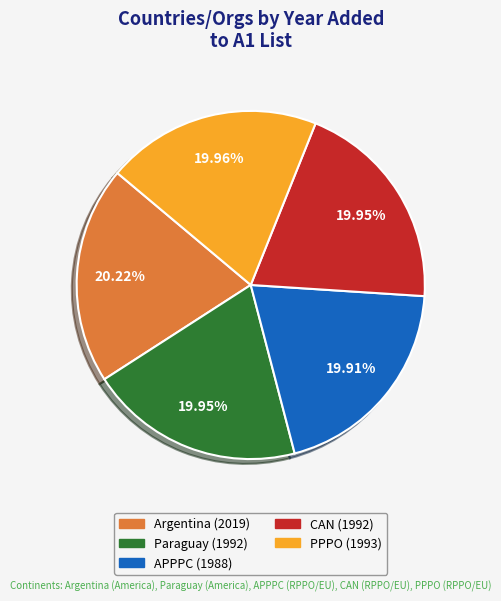

What portion of the pie excludes PPPO?

80.0%